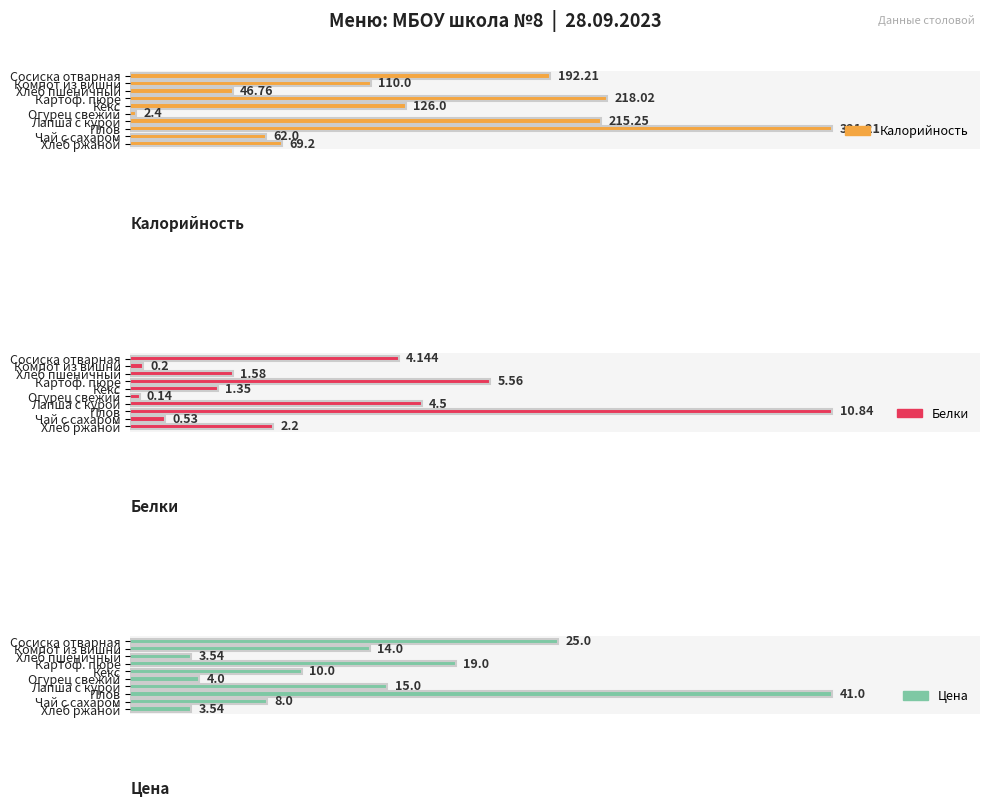

What is the greatest value displayed?

321.2